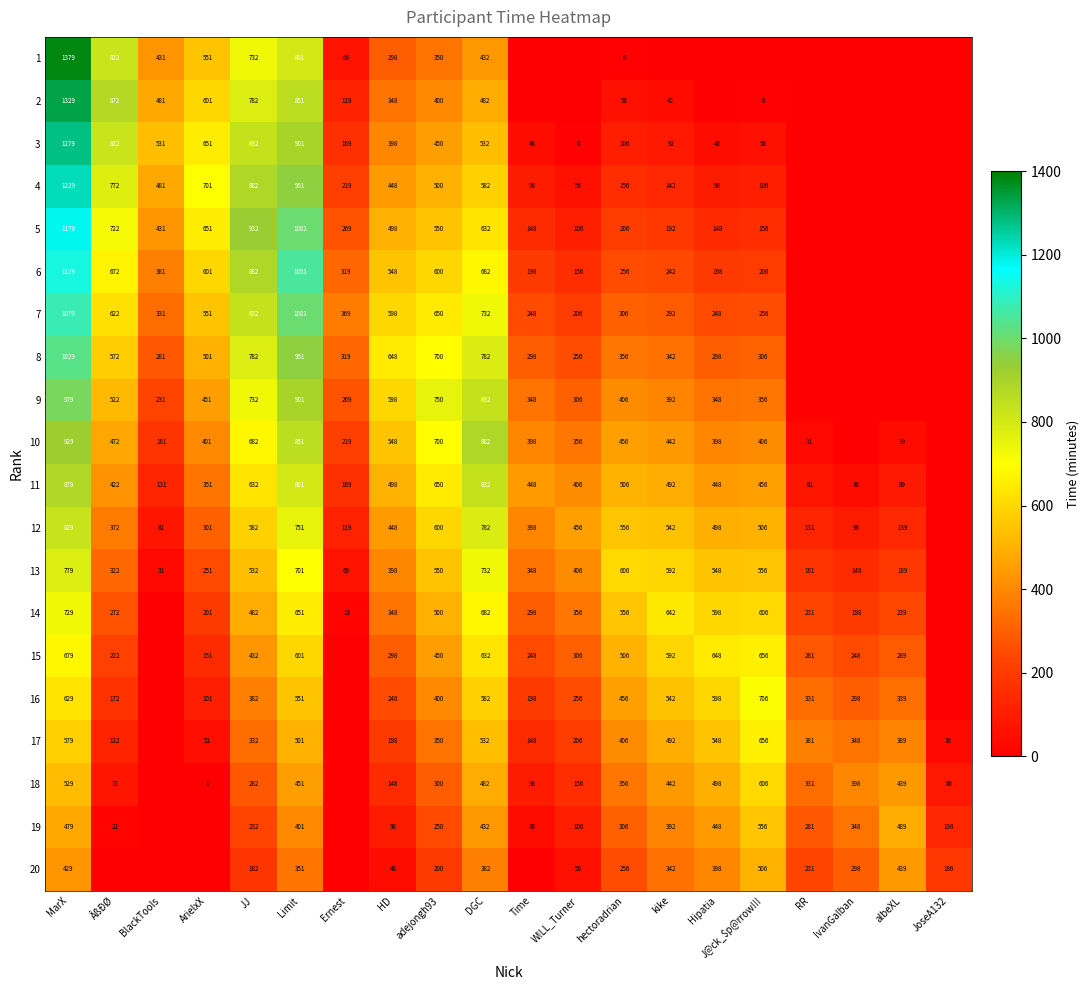

True or false: 7 has a value of 832 at JJ.

True